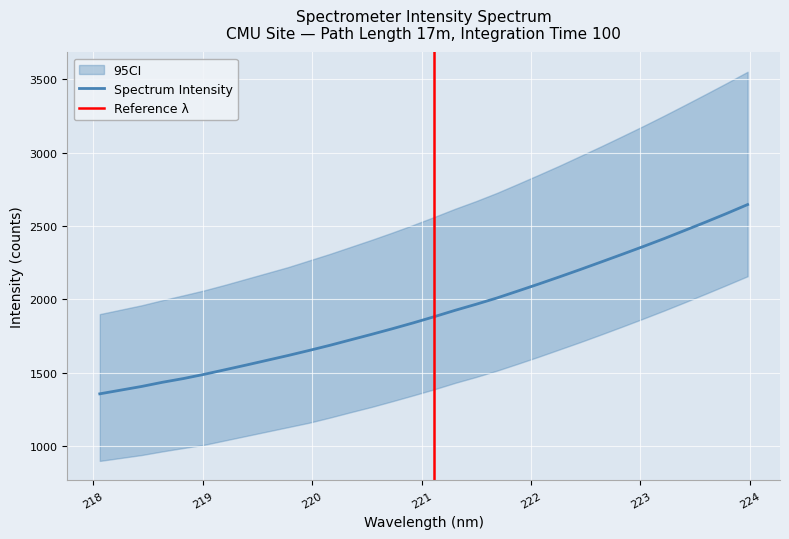

What is the greatest value displayed?

2646.3